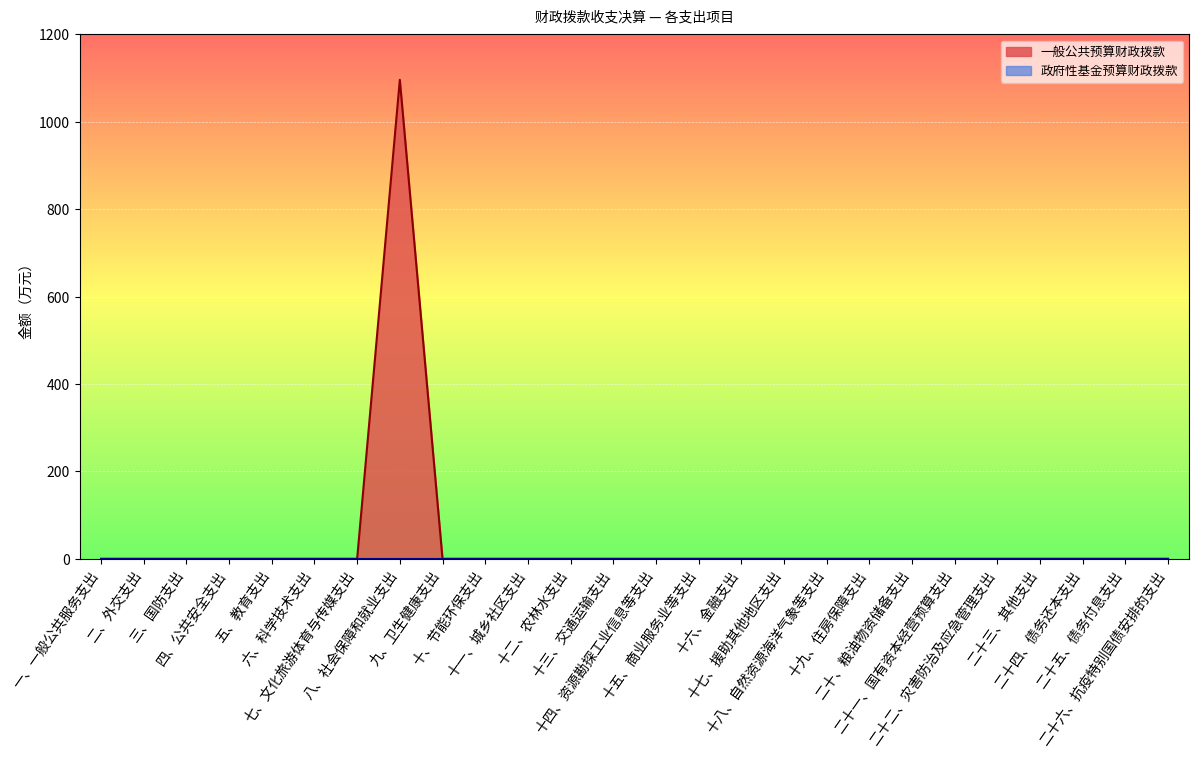

List the labels in order of value, smallest first.

一、一般公共服务支出, 二、外交支出, 三、国防支出, 四、公共安全支出, 五、教育支出, 六、科学技术支出, 七、文化旅游体育与传媒支出, 九、卫生健康支出, 十、节能环保支出, 十一、城乡社区支出, 十二、农林水支出, 十三、交通运输支出, 十四、资源勘探工业信息等支出, 十五、商业服务业等支出, 十六、金融支出, 十七、援助其他地区支出, 十八、自然资源海洋气象等支出, 十九、住房保障支出, 二十、粮油物资储备支出, 二十一、国有资本经营预算支出, 二十二、灾害防治及应急管理支出, 二十三、其他支出, 二十四、债务还本支出, 二十五、债务付息支出, 二十六、抗疫特别国债安排的支出, 八、社会保障和就业支出